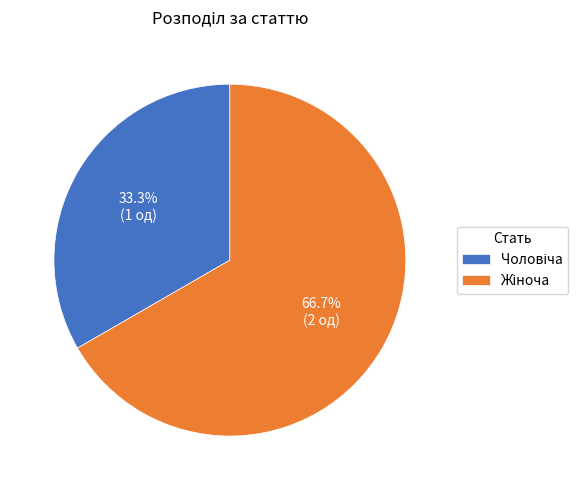

Does any single category account for the majority?

Yes